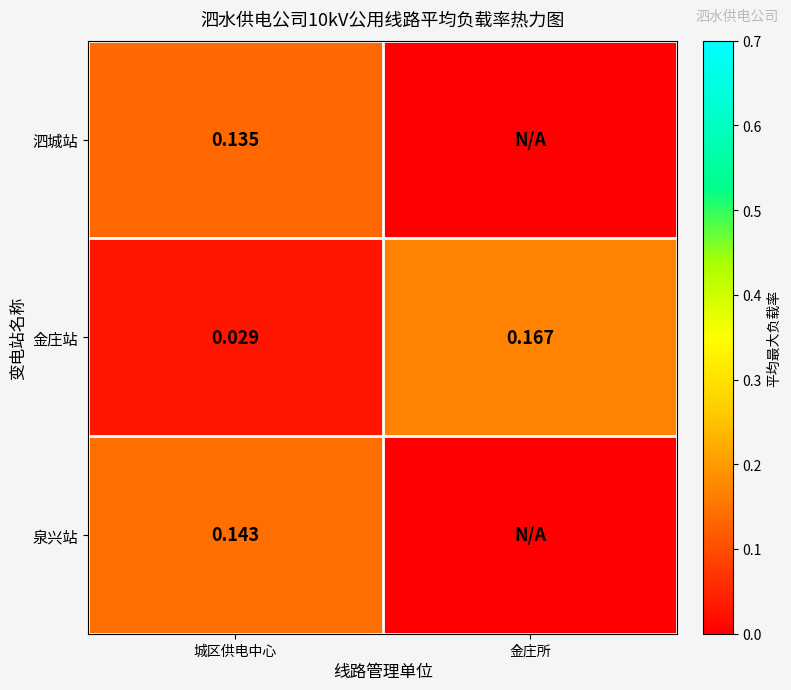

Is the value of 金庄站 at 城区供电中心 greater than the value of 泗城站 at 城区供电中心?

No